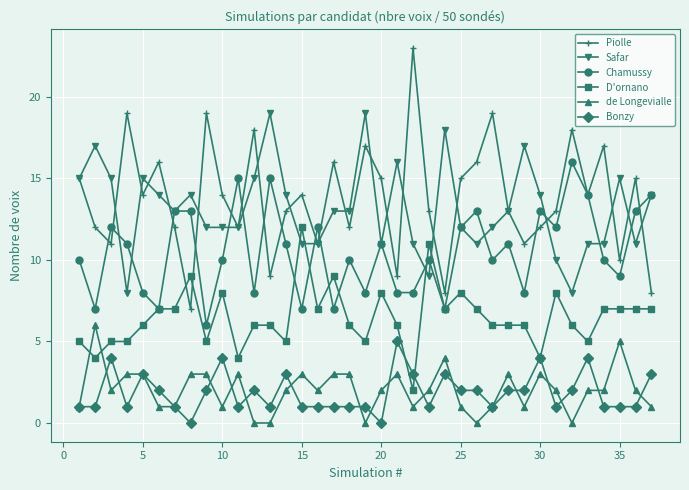

Count the Chamussy values in the range 8 to 13.

26